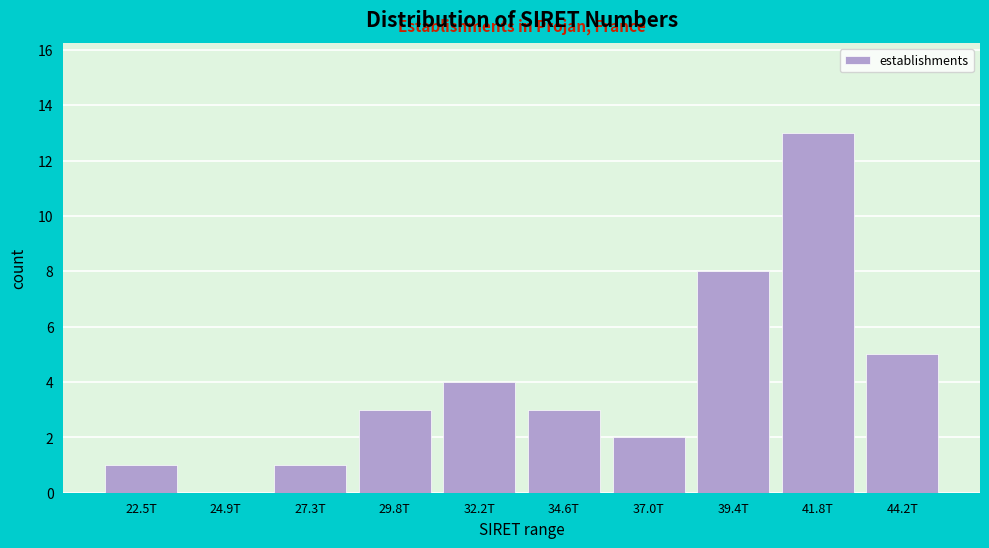

Reading left to right, transcribe all the data shown in this chart.

22.5T=1	24.9T=0	27.3T=1	29.8T=3	32.2T=4	34.6T=3	37.0T=2	39.4T=8	41.8T=13	44.2T=5